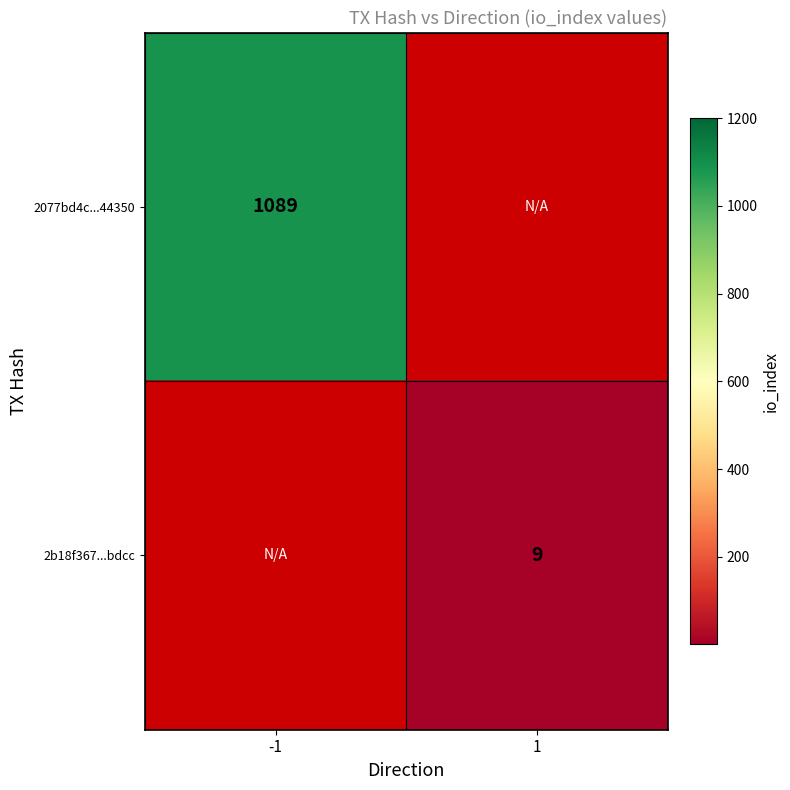

How many categories are shown in the chart?

2